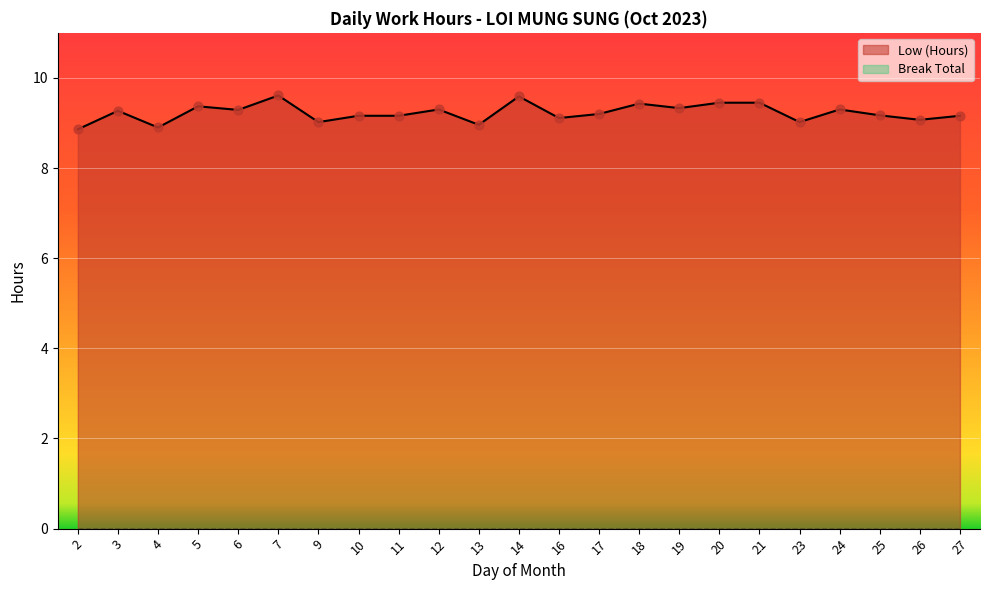

Which series reaches the minimum Y coordinate?

Break Total